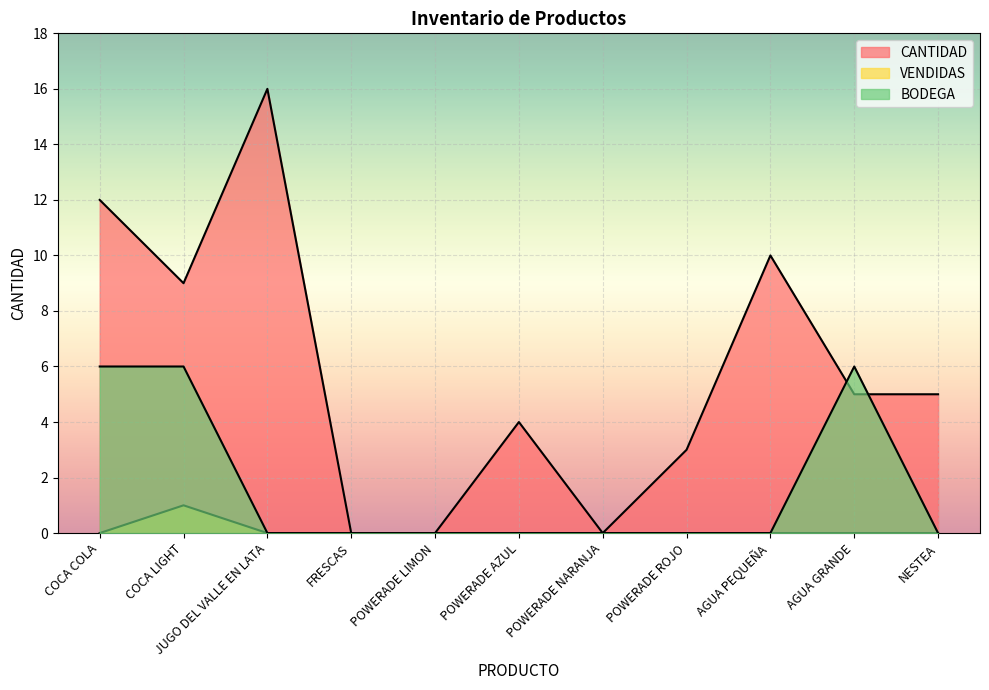

What is the sum of the BODEGA values at POWERADE ROJO and COCA LIGHT?

6